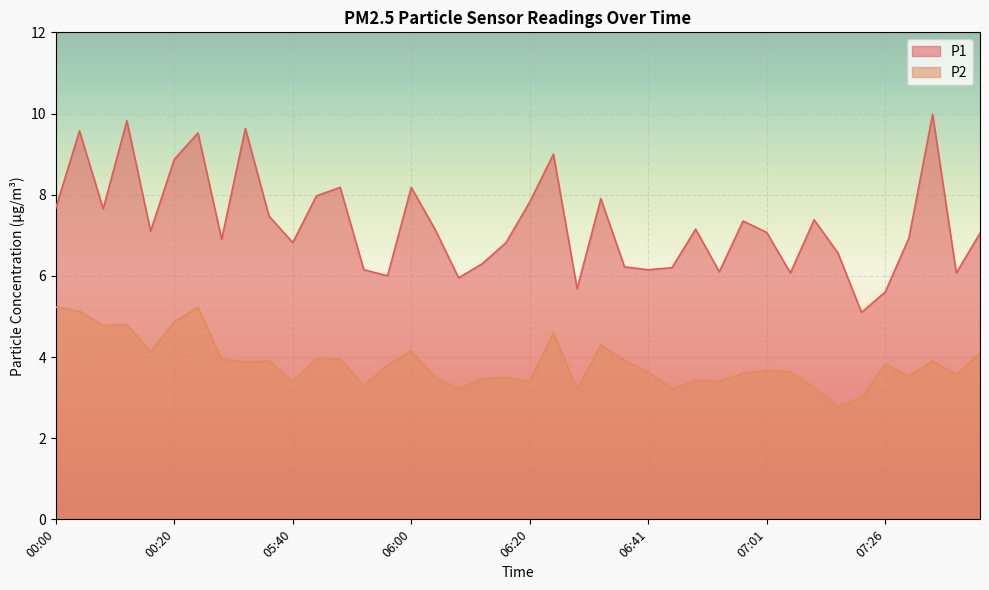

What is the sum of all P2 values?

154.1